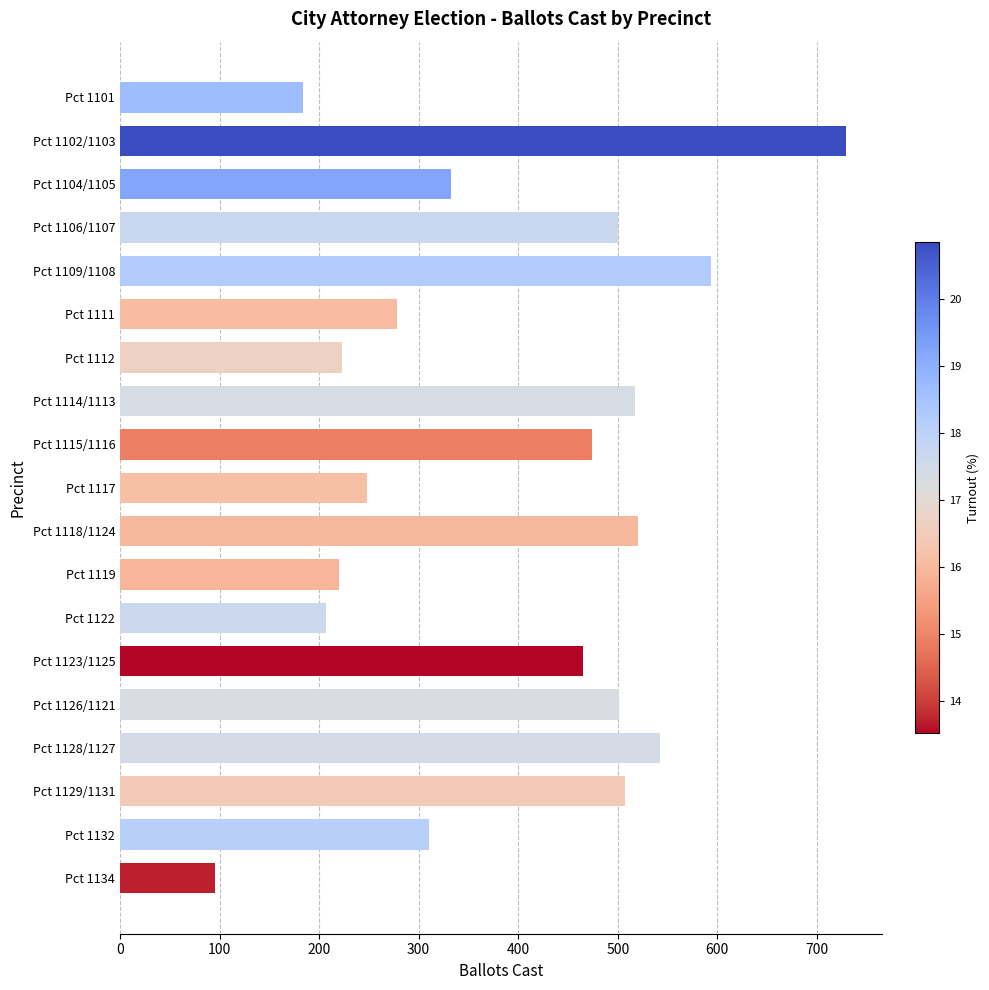

Are the bars horizontal?

Yes